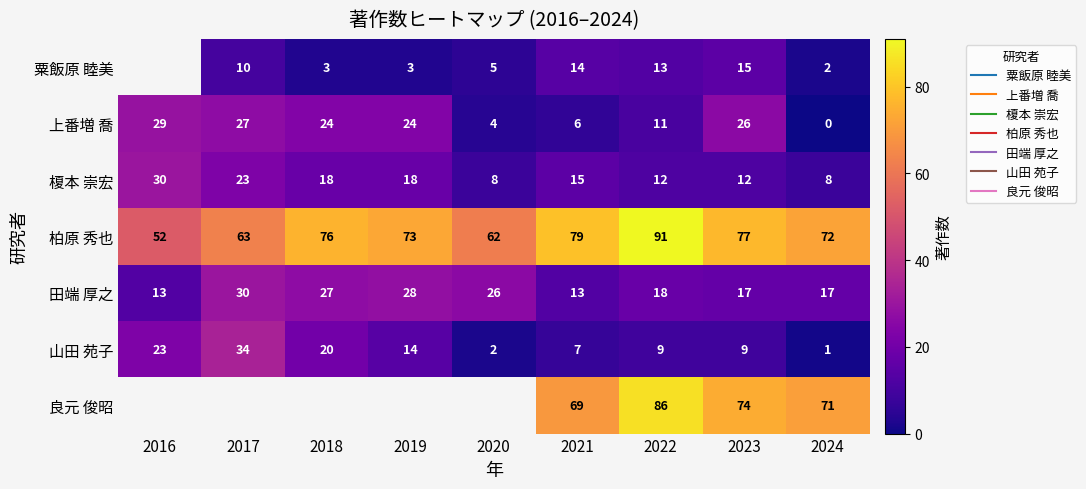

How many values in 上番増 喬 are above zero?

8